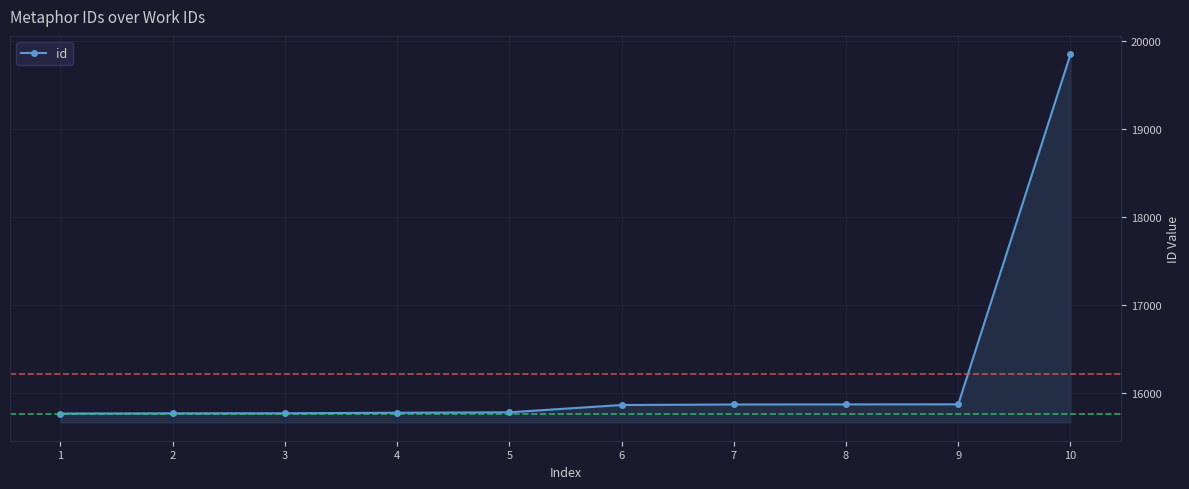

Is it true that the value at 4 is 15773?

True